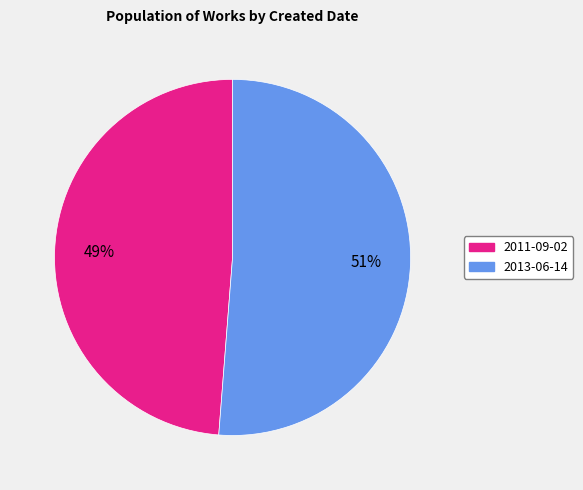

Approximately how many times larger is the value at 2011-09-02 compared to 2013-06-14?

1.0